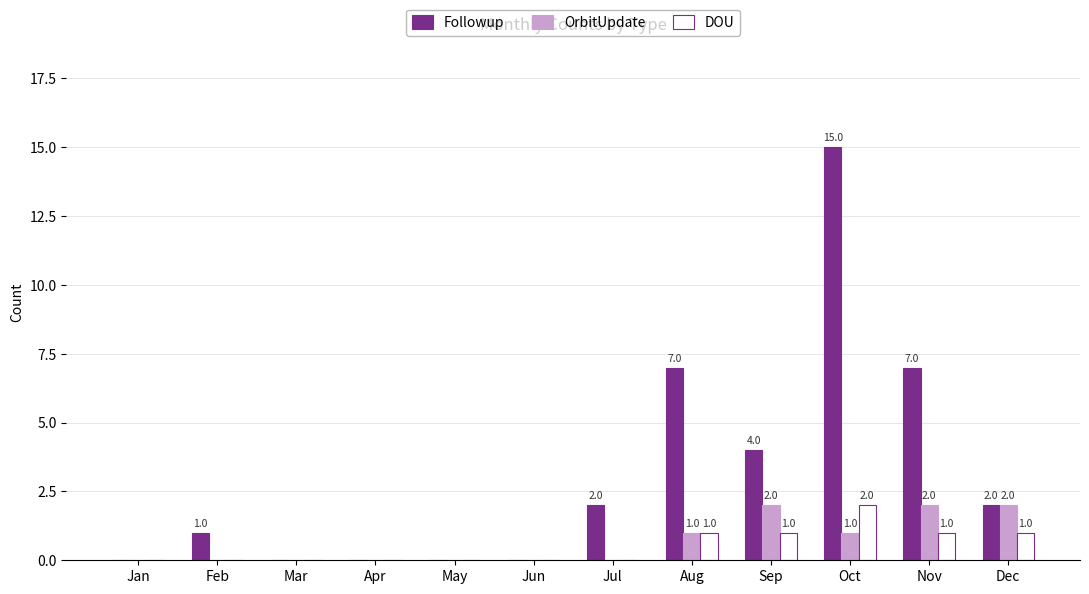

At which label does Followup reach its peak?

Oct